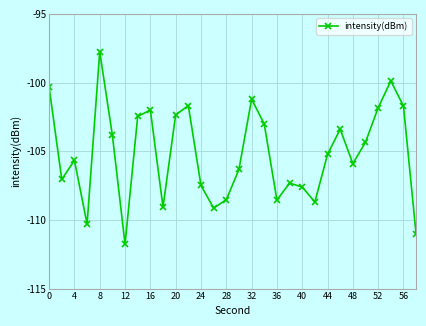

What is the minimum value shown in the chart?

-111.8